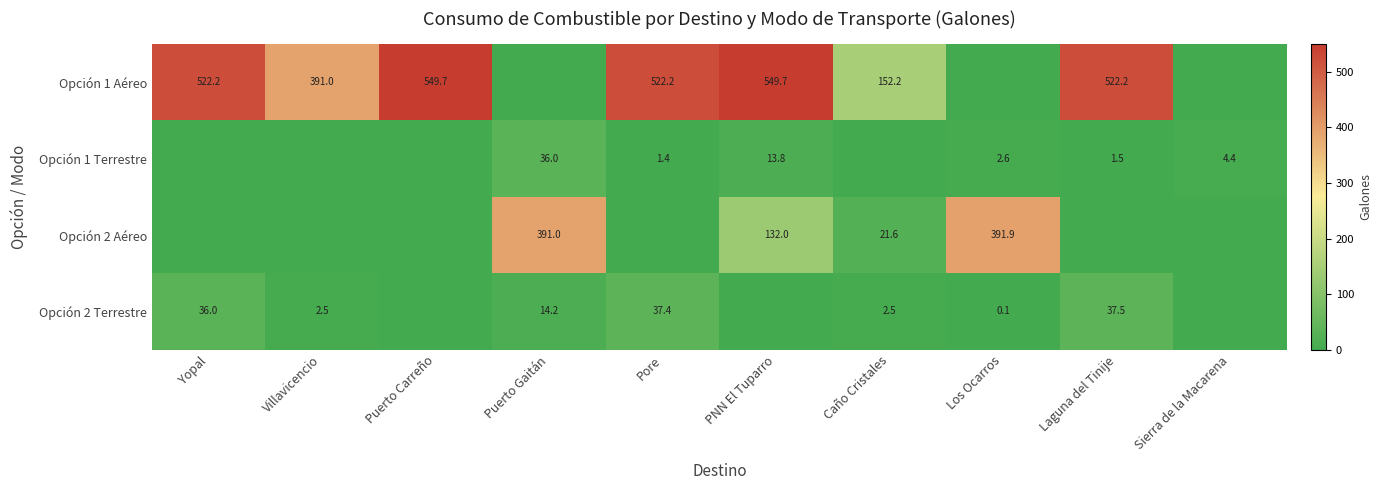

Is it true that Opción 1 Terrestre equals 4.4 at Sierra de la Macarena?

True